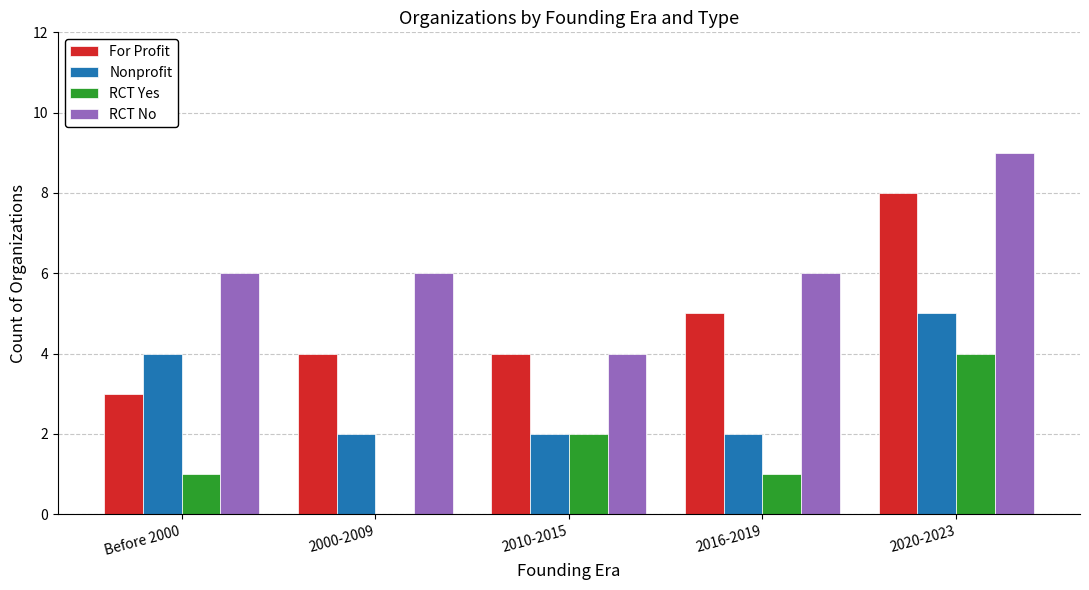

True or false: RCT Yes has a value of -2 at 2000-2009.

False